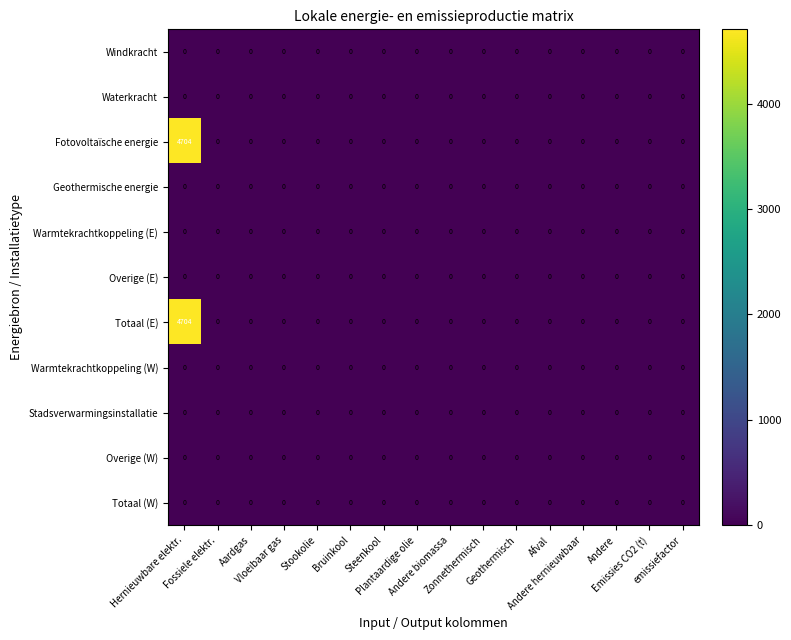

Reading left to right, extract all data points from this chart.

Windkracht: Hernieuwbare elektr.=0.0	Fossiele elektr.=0.0	Aardgas=0.0	Vloeibaar gas=0.0	Stookolie=0.0	Bruinkool=0.0	Steenkool=0.0	Plantaardige olie=0.0	Andere biomassa=0.0	Zonnethermisch=0.0	Geothermisch=0.0	Afval=0.0	Andere hernieuwbaar=0.0	Andere=0.0	Emissies CO2 (t)=0.0	emissiefactor=0.0
Waterkracht: Hernieuwbare elektr.=0.0	Fossiele elektr.=0.0	Aardgas=0.0	Vloeibaar gas=0.0	Stookolie=0.0	Bruinkool=0.0	Steenkool=0.0	Plantaardige olie=0.0	Andere biomassa=0.0	Zonnethermisch=0.0	Geothermisch=0.0	Afval=0.0	Andere hernieuwbaar=0.0	Andere=0.0	Emissies CO2 (t)=0.0	emissiefactor=0.0
Fotovoltaïsche energie: Hernieuwbare elektr.=4704.0	Fossiele elektr.=0.0	Aardgas=0.0	Vloeibaar gas=0.0	Stookolie=0.0	Bruinkool=0.0	Steenkool=0.0	Plantaardige olie=0.0	Andere biomassa=0.0	Zonnethermisch=0.0	Geothermisch=0.0	Afval=0.0	Andere hernieuwbaar=0.0	Andere=0.0	Emissies CO2 (t)=0.0	emissiefactor=0.0
Geothermische energie: Hernieuwbare elektr.=0.0	Fossiele elektr.=0.0	Aardgas=0.0	Vloeibaar gas=0.0	Stookolie=0.0	Bruinkool=0.0	Steenkool=0.0	Plantaardige olie=0.0	Andere biomassa=0.0	Zonnethermisch=0.0	Geothermisch=0.0	Afval=0.0	Andere hernieuwbaar=0.0	Andere=0.0	Emissies CO2 (t)=0.0	emissiefactor=0.0
Warmtekrachtkoppeling (E): Hernieuwbare elektr.=0.0	Fossiele elektr.=0.0	Aardgas=0.0	Vloeibaar gas=0.0	Stookolie=0.0	Bruinkool=0.0	Steenkool=0.0	Plantaardige olie=0.0	Andere biomassa=0.0	Zonnethermisch=0.0	Geothermisch=0.0	Afval=0.0	Andere hernieuwbaar=0.0	Andere=0.0	Emissies CO2 (t)=0.0	emissiefactor=0.0
Overige (E): Hernieuwbare elektr.=0.0	Fossiele elektr.=0.0	Aardgas=0.0	Vloeibaar gas=0.0	Stookolie=0.0	Bruinkool=0.0	Steenkool=0.0	Plantaardige olie=0.0	Andere biomassa=0.0	Zonnethermisch=0.0	Geothermisch=0.0	Afval=0.0	Andere hernieuwbaar=0.0	Andere=0.0	Emissies CO2 (t)=0.0	emissiefactor=0.0
Totaal (E): Hernieuwbare elektr.=4704.0	Fossiele elektr.=0.0	Aardgas=0.0	Vloeibaar gas=0.0	Stookolie=0.0	Bruinkool=0.0	Steenkool=0.0	Plantaardige olie=0.0	Andere biomassa=0.0	Zonnethermisch=0.0	Geothermisch=0.0	Afval=0.0	Andere hernieuwbaar=0.0	Andere=0.0	Emissies CO2 (t)=0.0	emissiefactor=0.0
Warmtekrachtkoppeling (W): Hernieuwbare elektr.=0.0	Fossiele elektr.=0.0	Aardgas=0.0	Vloeibaar gas=0.0	Stookolie=0.0	Bruinkool=0.0	Steenkool=0.0	Plantaardige olie=0.0	Andere biomassa=0.0	Zonnethermisch=0.0	Geothermisch=0.0	Afval=0.0	Andere hernieuwbaar=0.0	Andere=0.0	Emissies CO2 (t)=0.0	emissiefactor=0.0
Stadsverwarmingsinstallatie: Hernieuwbare elektr.=0.0	Fossiele elektr.=0.0	Aardgas=0.0	Vloeibaar gas=0.0	Stookolie=0.0	Bruinkool=0.0	Steenkool=0.0	Plantaardige olie=0.0	Andere biomassa=0.0	Zonnethermisch=0.0	Geothermisch=0.0	Afval=0.0	Andere hernieuwbaar=0.0	Andere=0.0	Emissies CO2 (t)=0.0	emissiefactor=0.0
Overige (W): Hernieuwbare elektr.=0.0	Fossiele elektr.=0.0	Aardgas=0.0	Vloeibaar gas=0.0	Stookolie=0.0	Bruinkool=0.0	Steenkool=0.0	Plantaardige olie=0.0	Andere biomassa=0.0	Zonnethermisch=0.0	Geothermisch=0.0	Afval=0.0	Andere hernieuwbaar=0.0	Andere=0.0	Emissies CO2 (t)=0.0	emissiefactor=0.0
Totaal (W): Hernieuwbare elektr.=0.0	Fossiele elektr.=0.0	Aardgas=0.0	Vloeibaar gas=0.0	Stookolie=0.0	Bruinkool=0.0	Steenkool=0.0	Plantaardige olie=0.0	Andere biomassa=0.0	Zonnethermisch=0.0	Geothermisch=0.0	Afval=0.0	Andere hernieuwbaar=0.0	Andere=0.0	Emissies CO2 (t)=0.0	emissiefactor=0.0